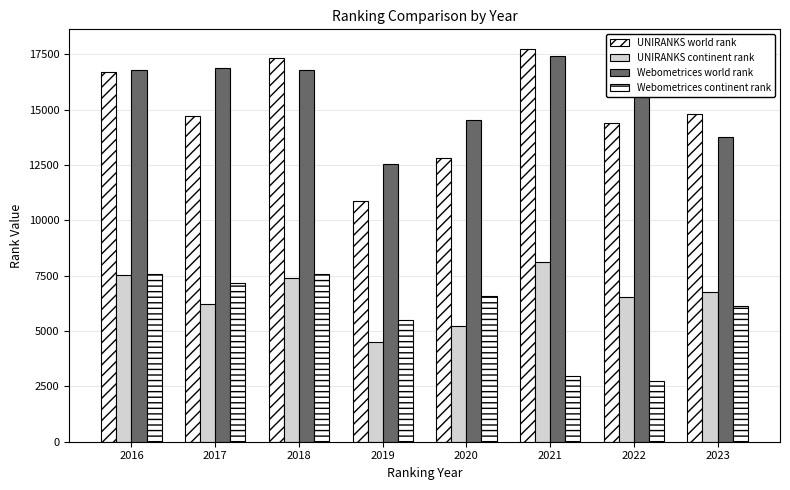

What is the value of the UNIRANKS continent rank bar at the 1st from the left?

7537